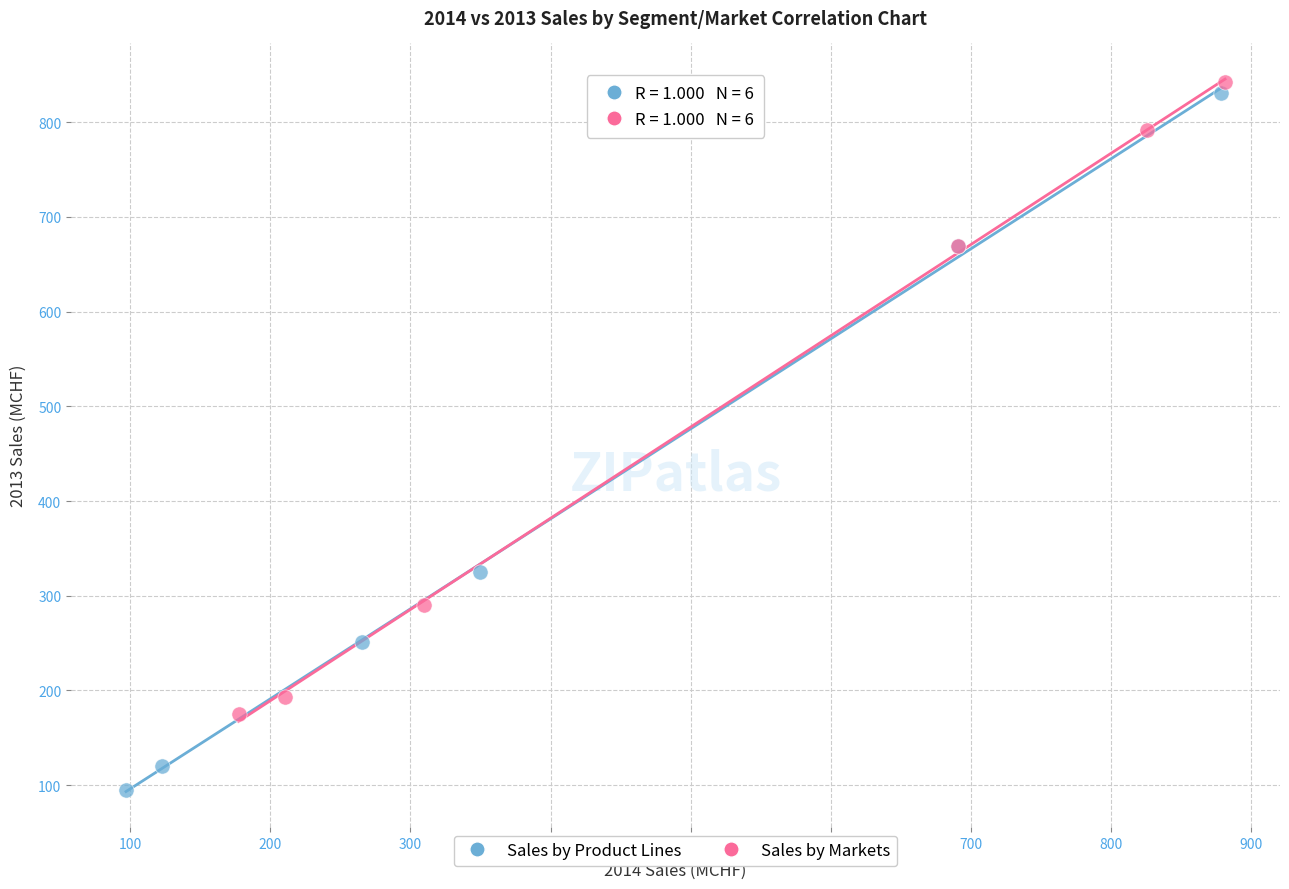

Which series reaches the maximum Y coordinate?

Sales by Markets